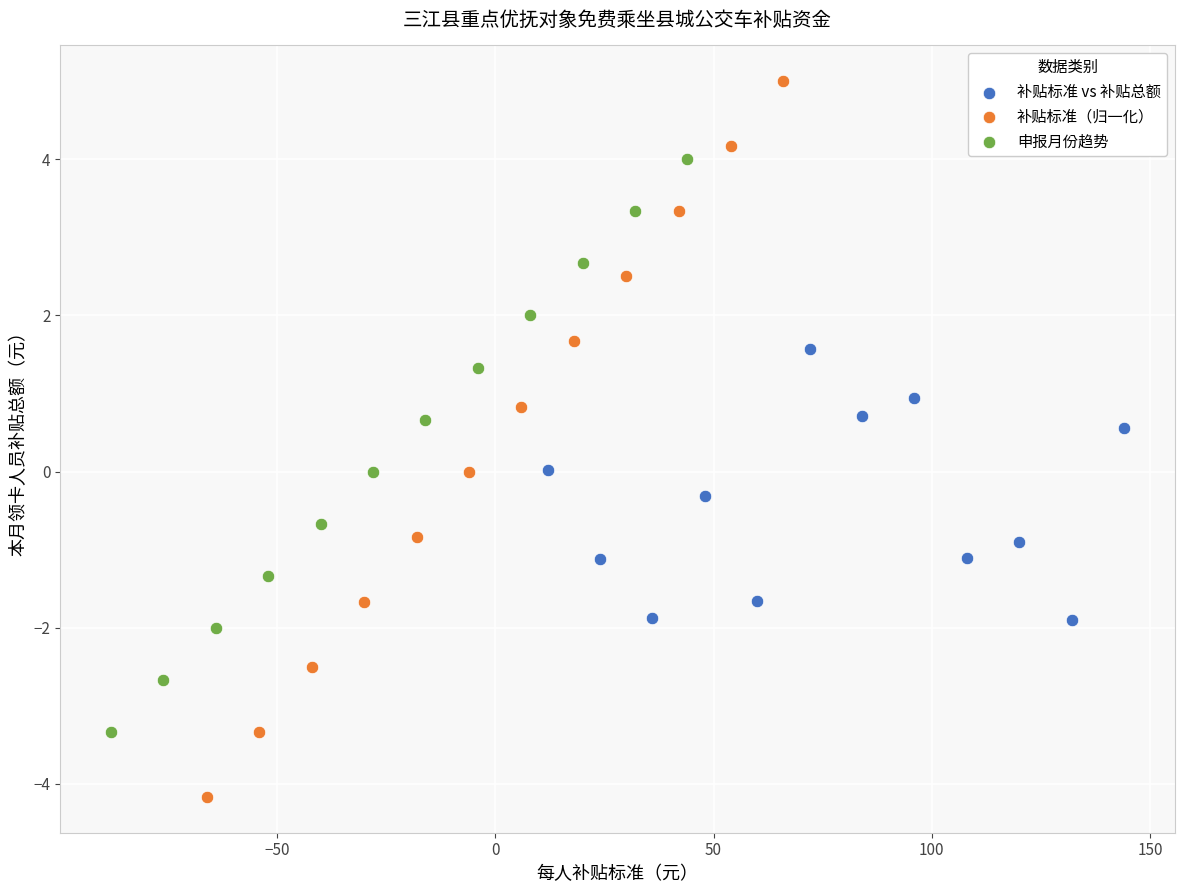

Which series has the largest Y range (max minus min)?

补贴标准（归一化）